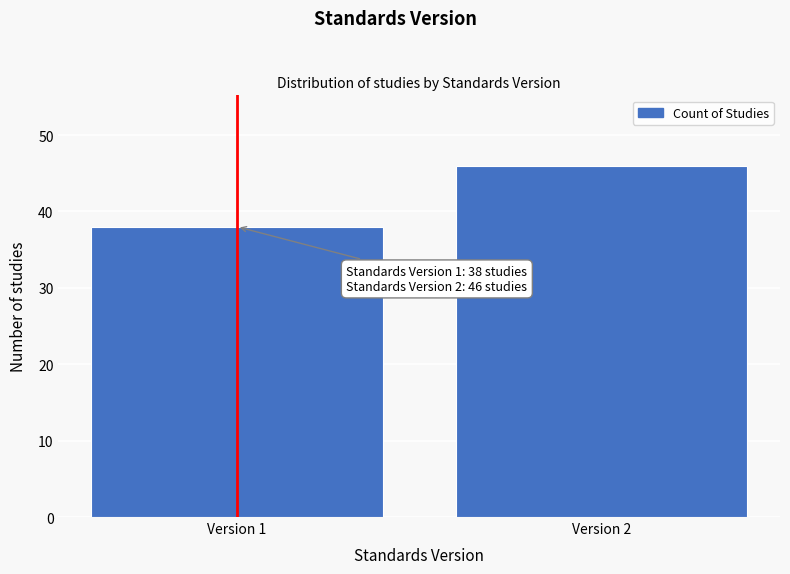

Reading right to left, extract all data points from this chart.

Version 2=46	Version 1=38